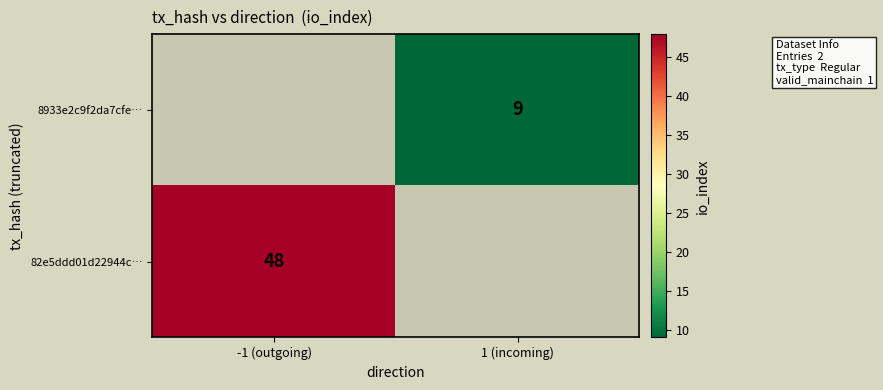

Count the number of data series in this chart.

2